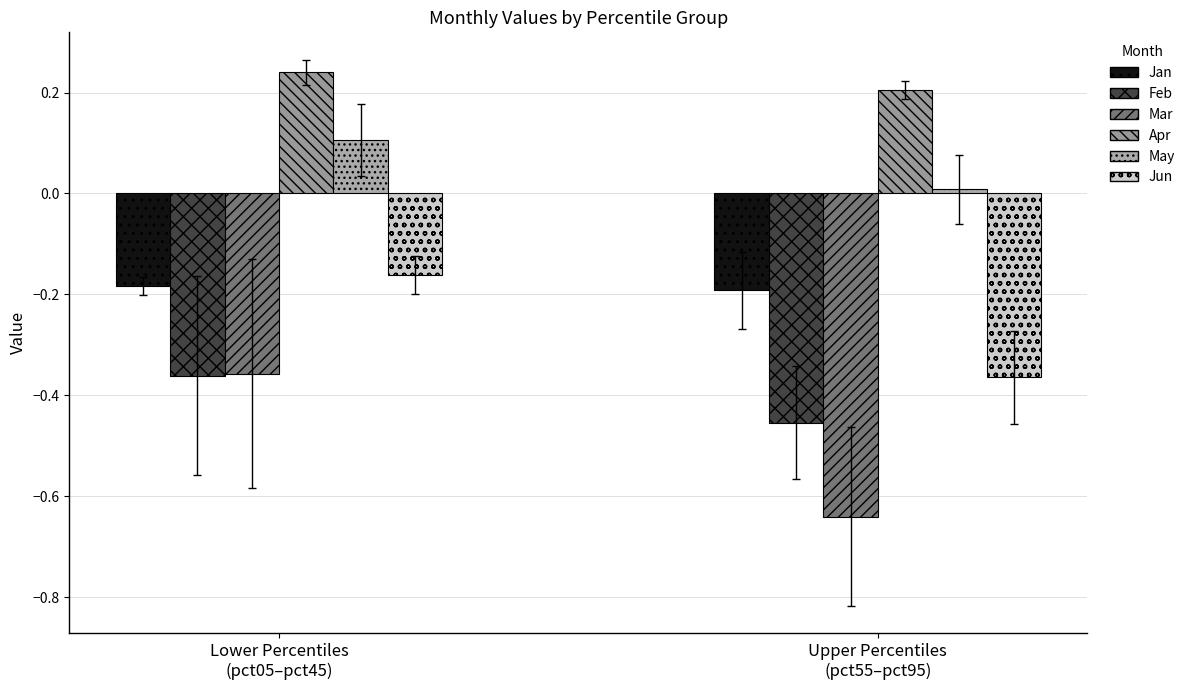

How many distinct data groups are displayed?

6